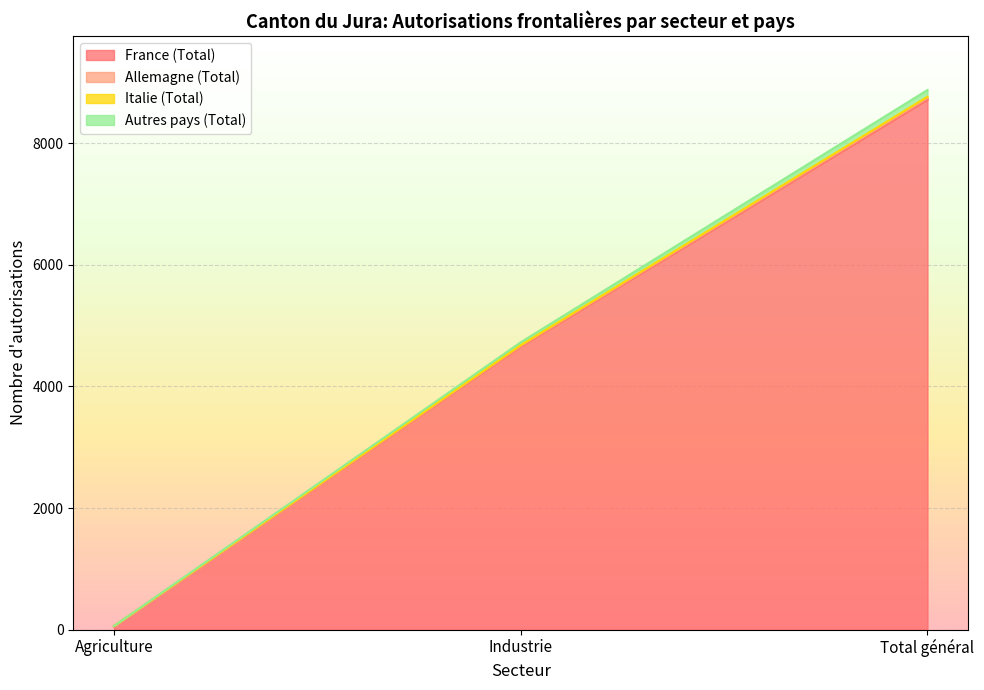

Is it true that France (Total) equals 8715 at Total général?

True